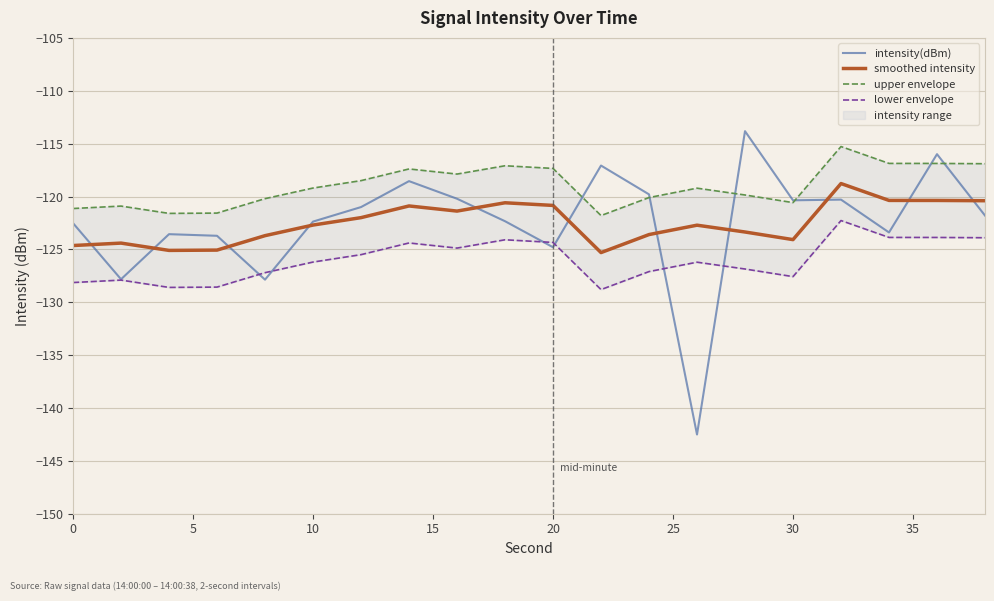

What is the difference between the second highest and second lowest values in the upper envelope series?

4.7